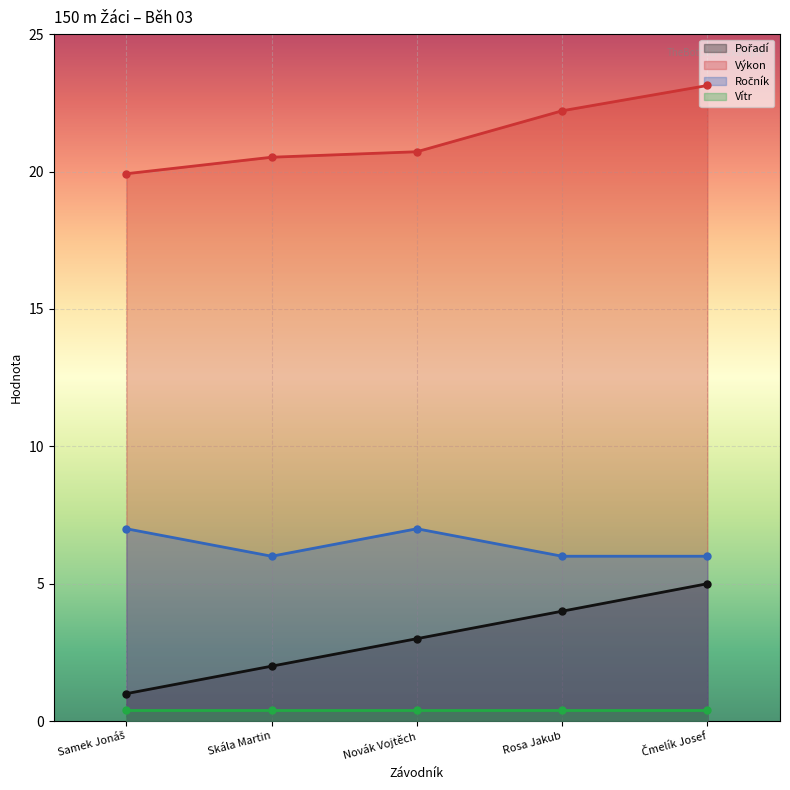

At how many categories does at least one series exceed 6?

5